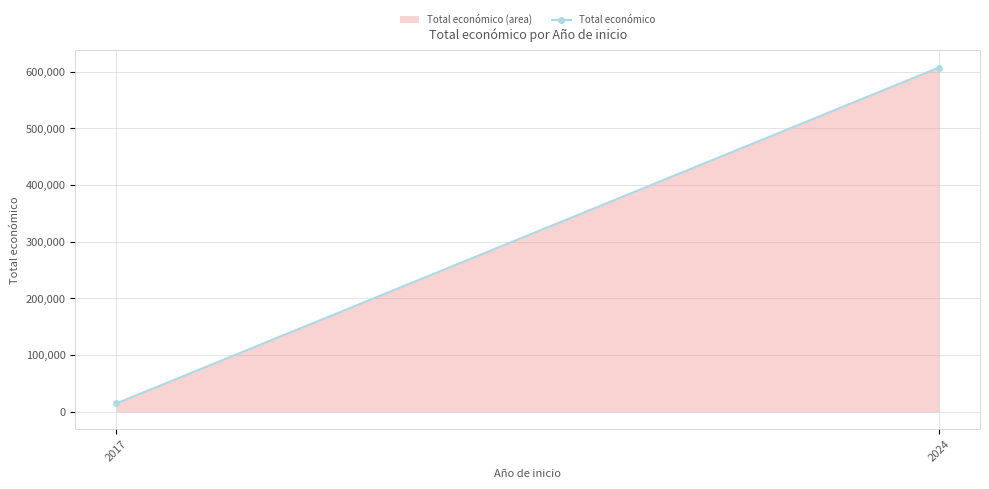

Approximately how many times larger is the value at 2024 compared to 2017?

41.0